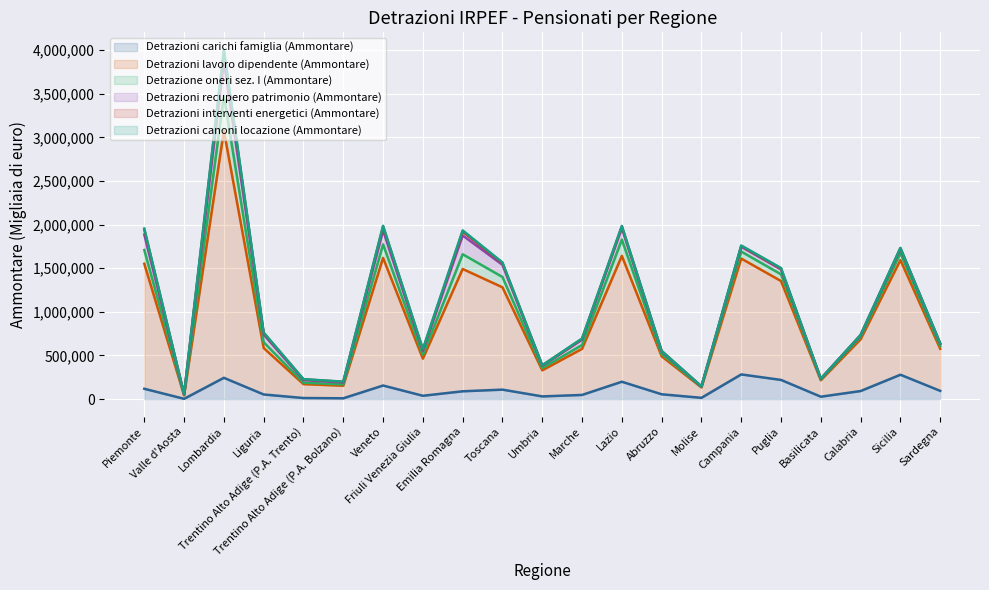

Reading right to left, transcribe all the data shown in this chart.

Detrazioni carichi famiglia (Ammontare): 93941	279156	91993	27017	219446	282554	14213	54840	198734	47306	30443	108035	89118	37743	155369	8718	11807	52631	243722	2896	117946
Detrazioni lavoro dipendente (Ammontare): 482552	1314515	593616	188898	1134173	1328753	119271	435449	1443242	528775	299175	1173502	1402722	425866	1463498	144379	159539	532188	2833858	39551	1433977
Detrazione oneri sez. I (Ammontare): 29637	79264	28488	8834	76857	80155	5349	26879	186785	43868	25480	118345	168911	42979	155150	14903	16497	66139	401216	4290	157245
Detrazioni recupero patrimonio (Ammontare): 26155	51244	16811	6952	56748	55450	4882	28203	131893	61405	26451	139828	215728	47212	160558	21391	29348	89249	399385	6191	177523
Detrazioni interventi energetici (Ammontare): 4378	5898	2729	1900	7883	7714	1049	4582	19997	9279	4104	19973	44527	13929	43516	7678	9181	16640	99433	1825	55686
Detrazioni canoni locazione (Ammontare): 1788	4036	1815	252	7950	6433	555	2602	4705	3486	1612	7133	13601	4572	9027	2584	1735	6036	27807	149	13230